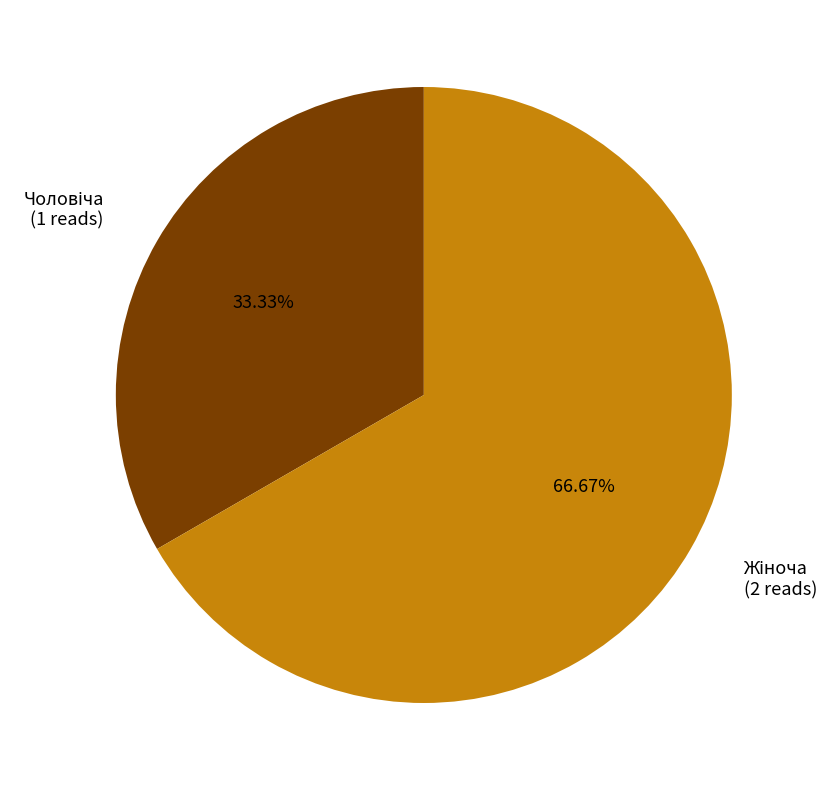

Count the number of slices in the pie.

2